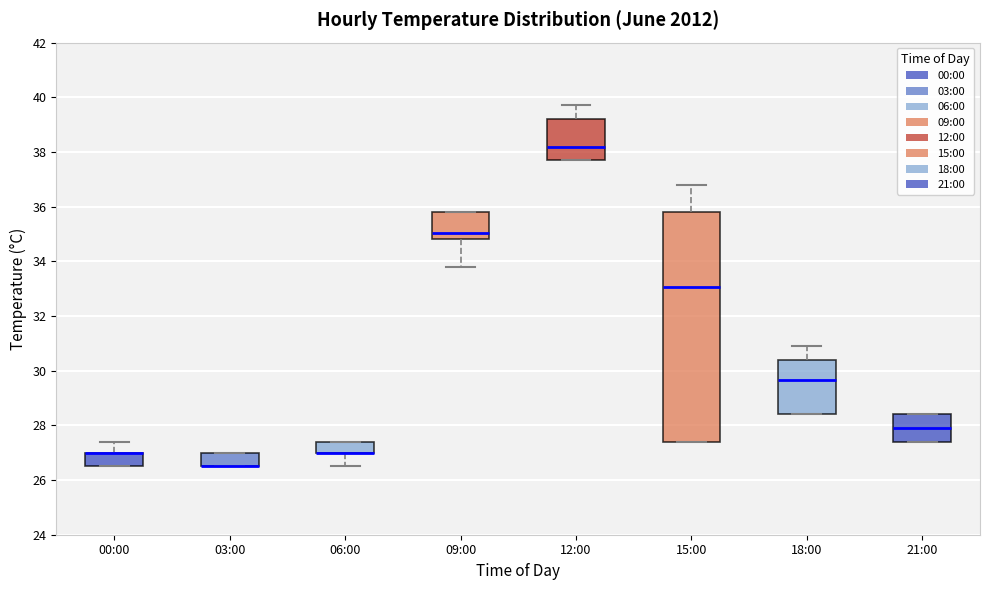

Where is the upper edge of the box for 06:00 on the y-axis? The values are not printed on the chart, so give them approximately, as read against the axis.

27.4